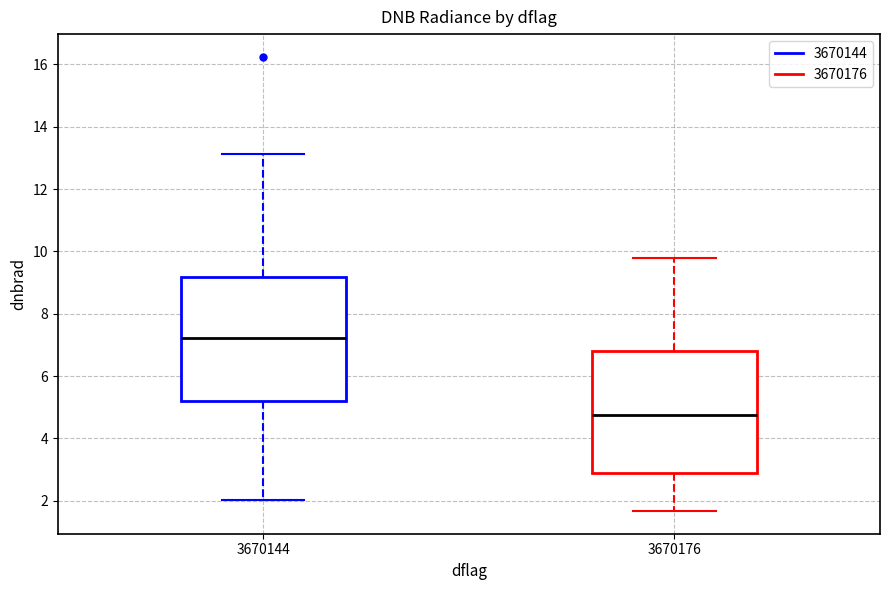

Reading left to right, read every box against the y-axis: the position of its median line, the range the box covers, and the ends of its whiskers. The values are not printed on the chart, so give them approximately, as read against the axis.

3670144: median 7.2, box 5.2 to 9.2, whiskers 2.0 to 13.2
3670176: median 4.8, box 2.8 to 6.8, whiskers 1.6 to 9.8